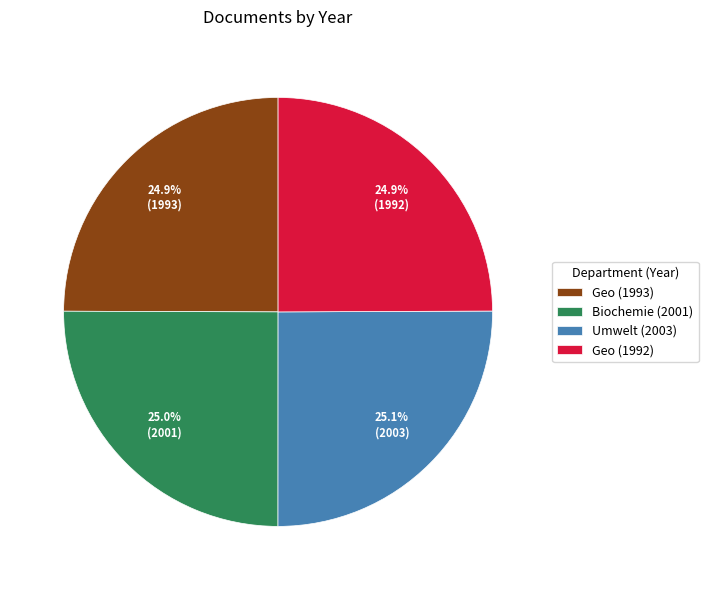

What percentage is NOT represented by Geo (1992)?

75.1%